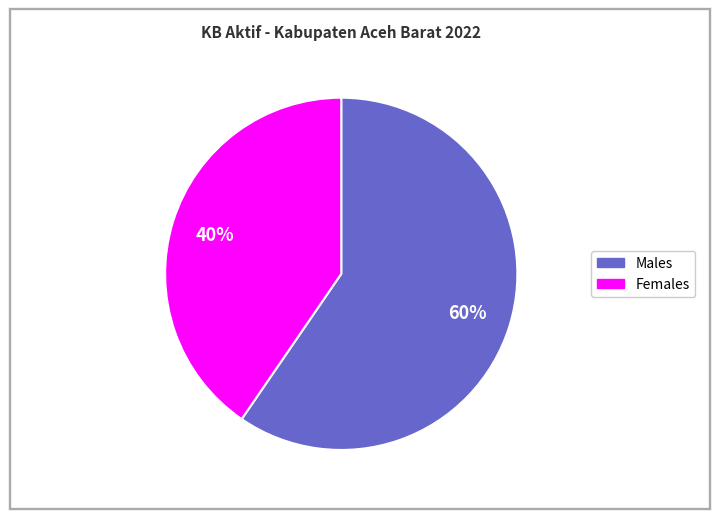

Does any single category account for the majority?

Yes